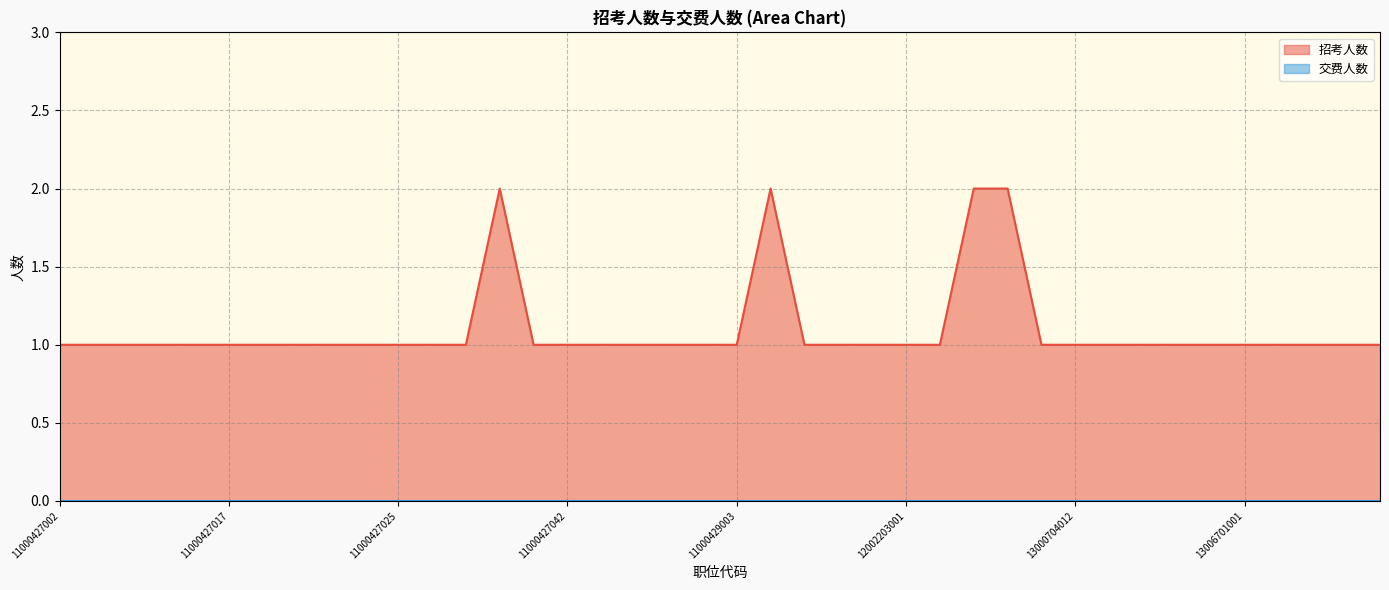

Where is the first local maximum?

11000427039